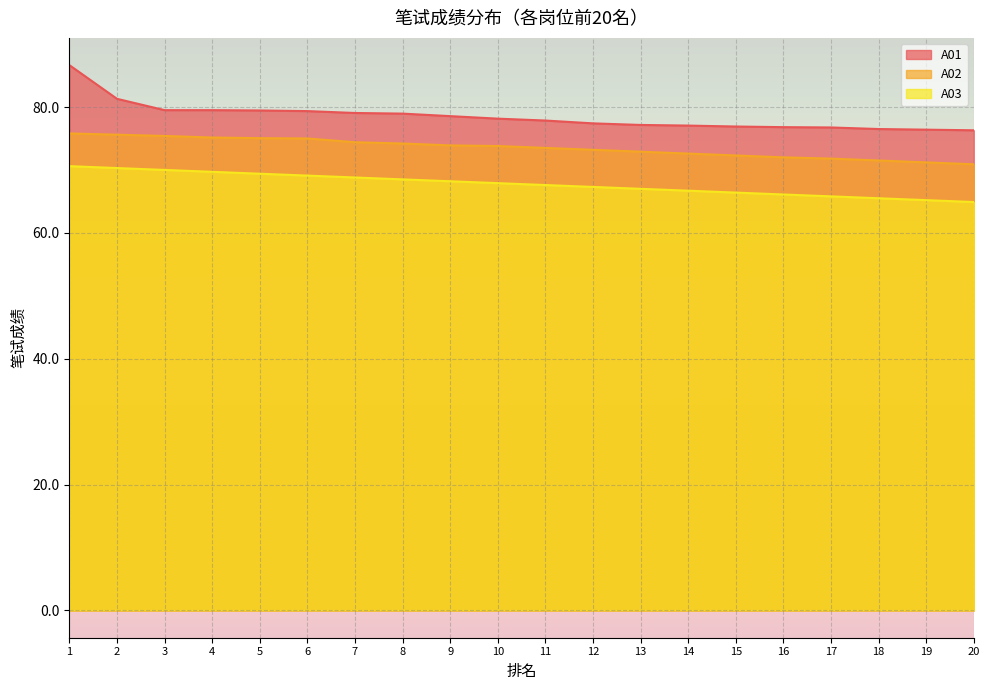

What is the sum of all A03 values?

1355.0